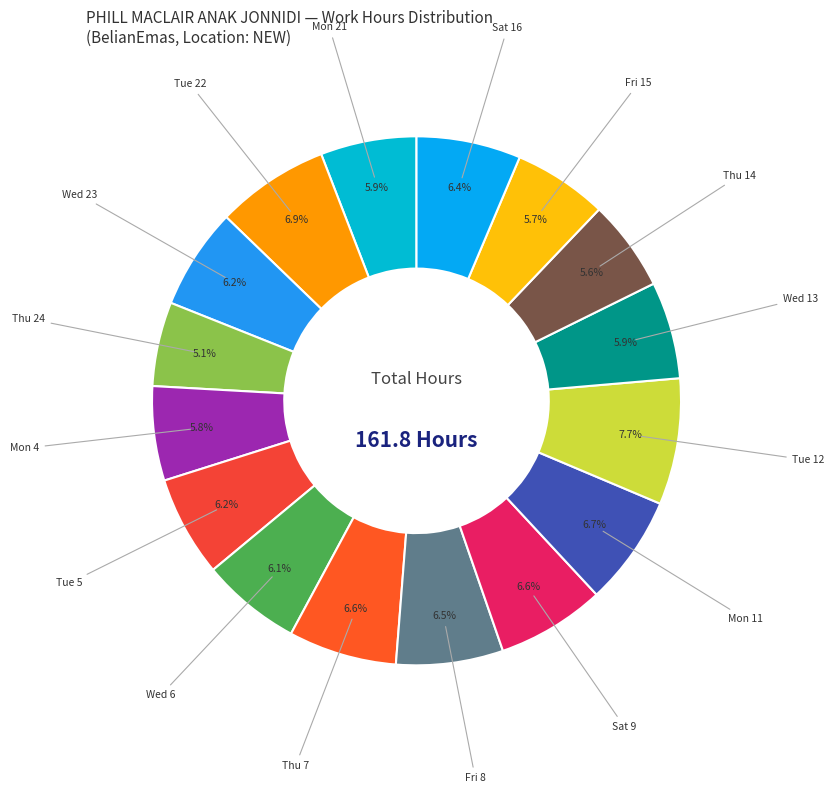

How much of the chart is everything except Mon 21?

94.1%